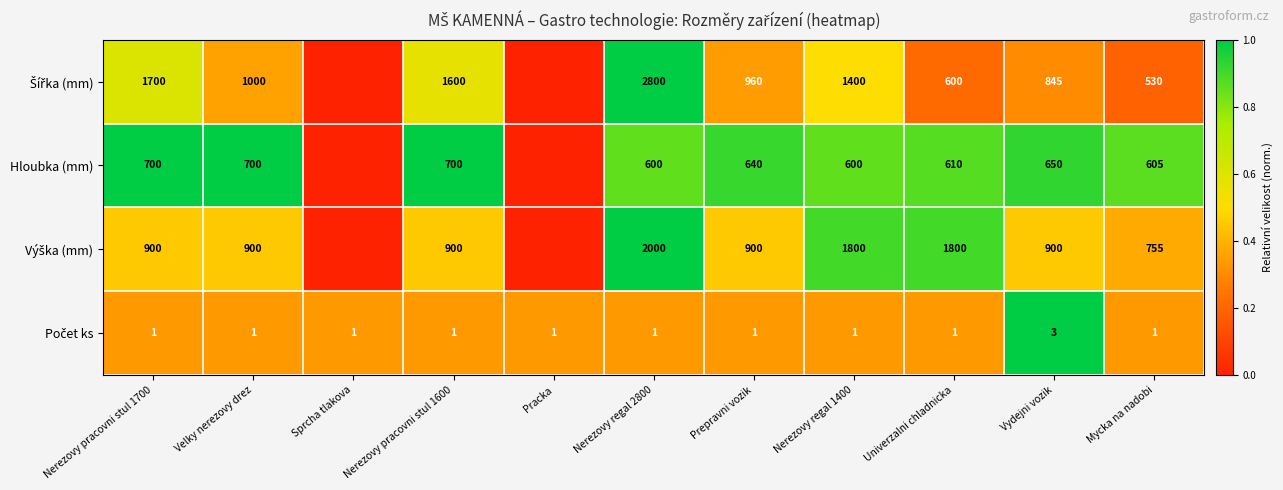

What is the difference between the highest and lowest values at Nerezovy regal 2800?

2799